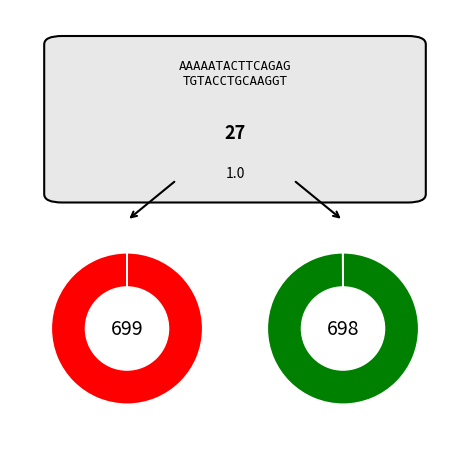

What is the ratio of the value at 699917 to the value at 698312?

1.0